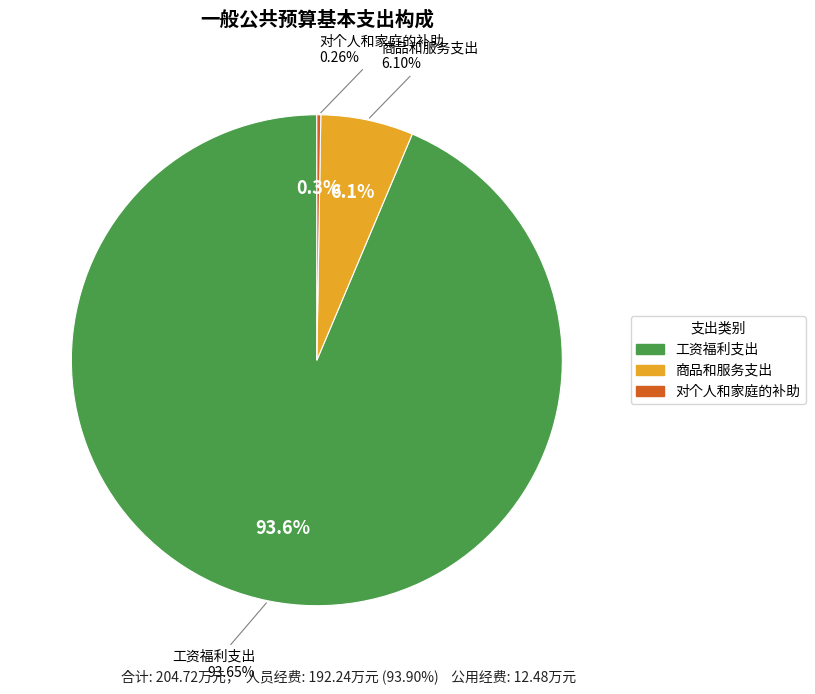

What is the ratio of the value at 工资福利支出 to the value at 对个人和家庭的补助?

365.2